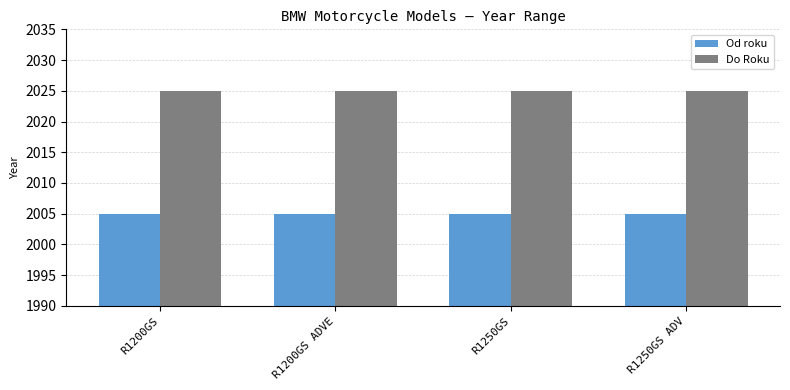

Does the chart contain stacked bars?

No